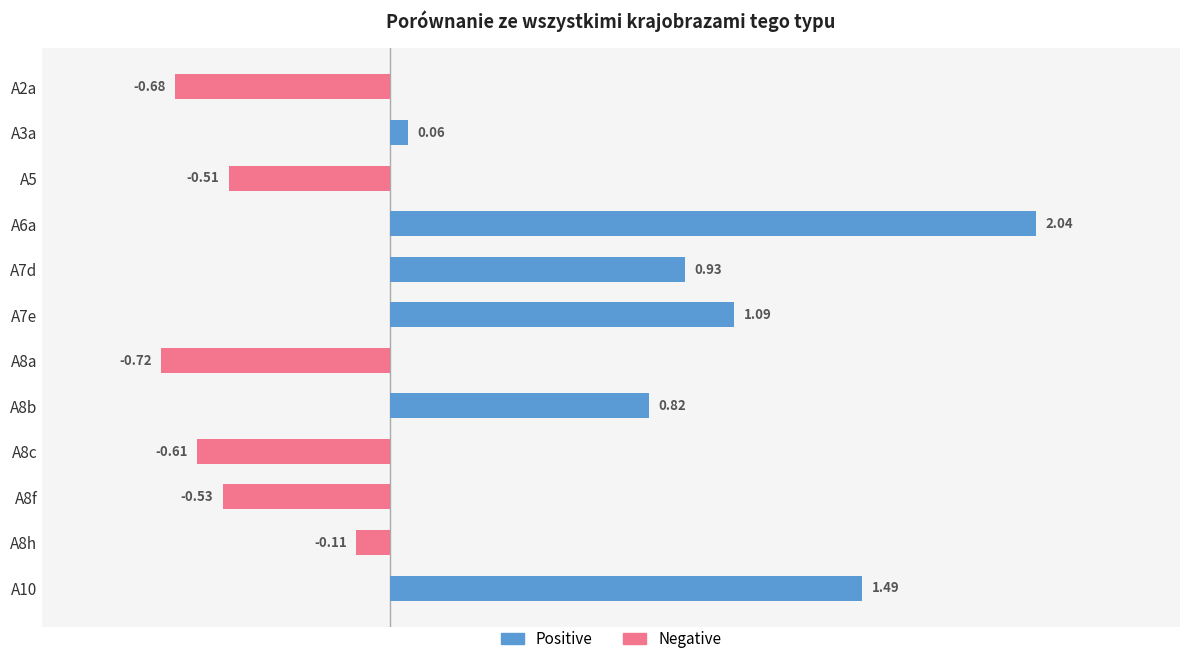

Rank the series at A6a from highest to lowest value.

Positive, Negative